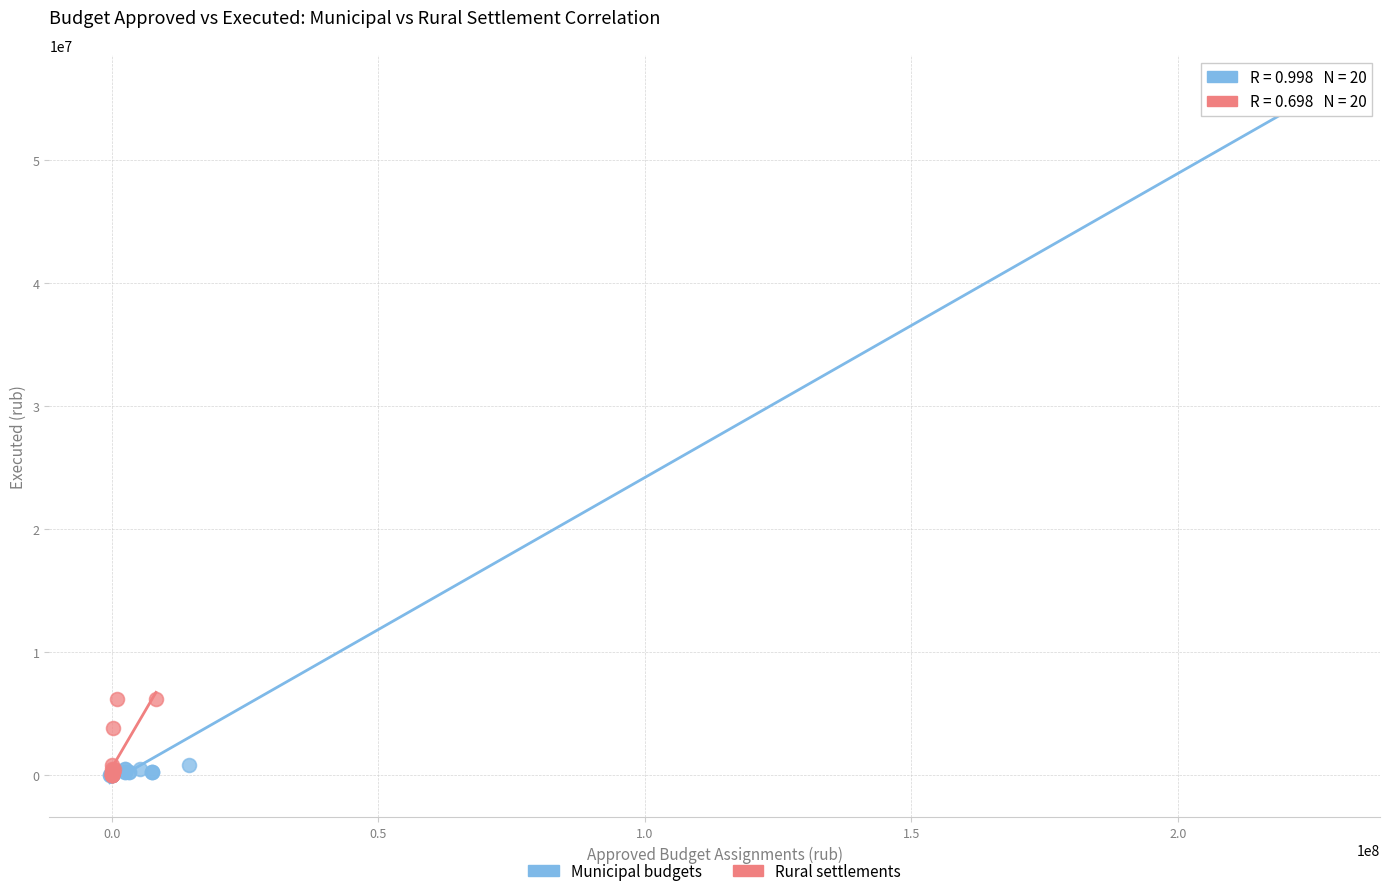

Which series contains the highest Y value?

Municipal budgets